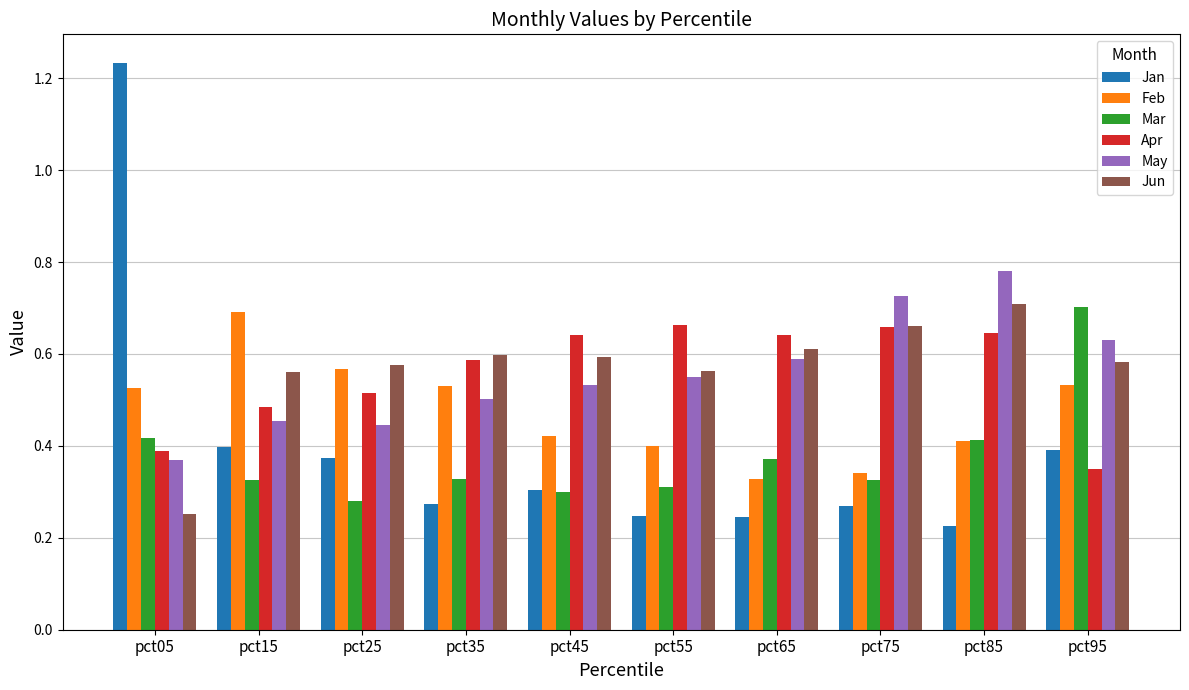

At which label does May reach its minimum?

pct05